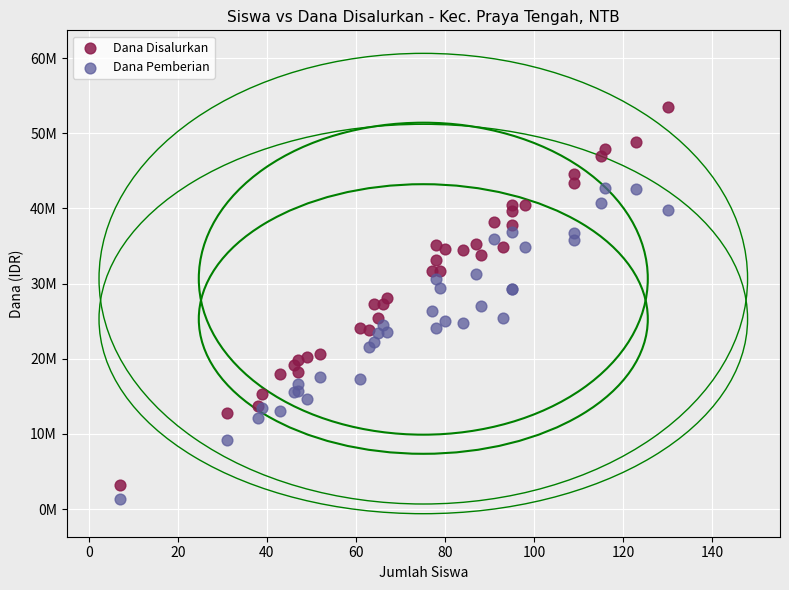

What are all the series names shown in the legend?

Dana Disalurkan, Dana Pemberian